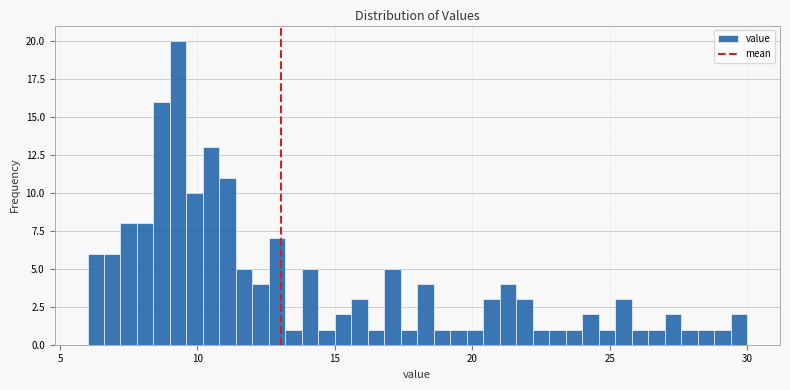

Around what value on the x-axis is the tallest bar? Give the approximate position of its centre, as read against the axis.

9.5